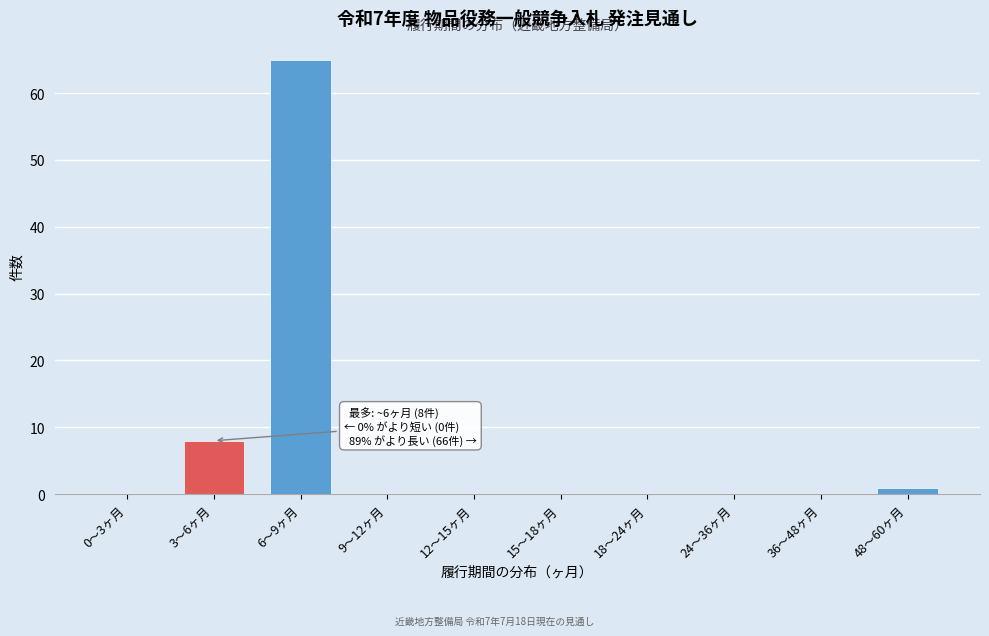

Reading right to left, list all the values displayed in this chart.

48～60ヶ月=1	36～48ヶ月=0	24～36ヶ月=0	18～24ヶ月=0	15～18ヶ月=0	12～15ヶ月=0	9～12ヶ月=0	6～9ヶ月=65	3～6ヶ月=8	0～3ヶ月=0